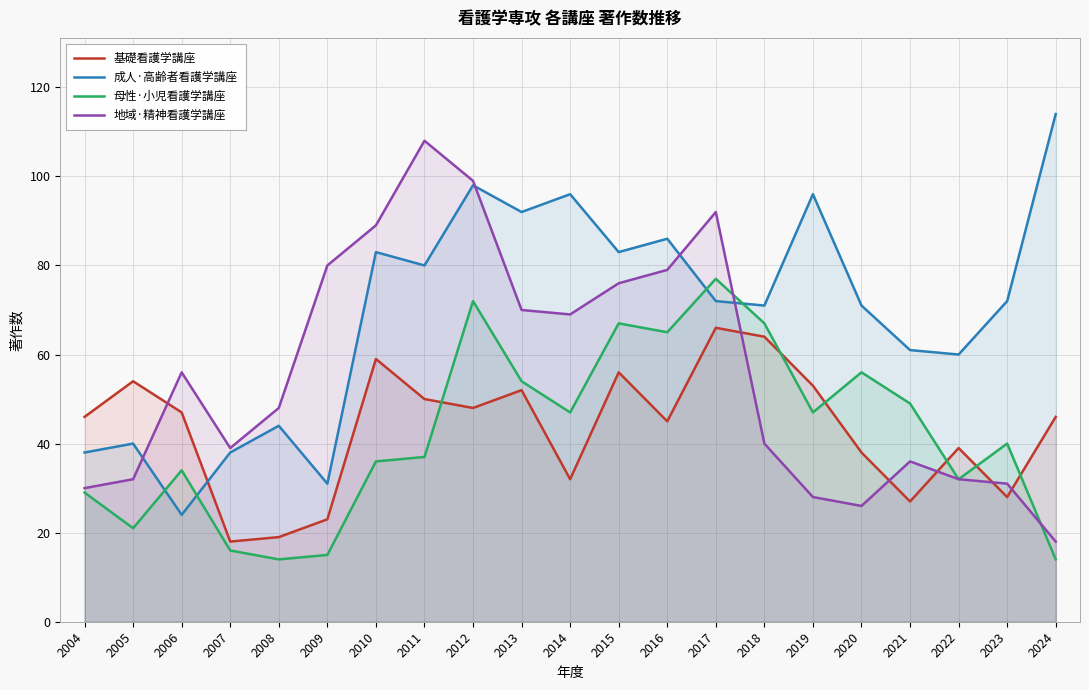

At which category is the sum across all series the highest?

2012